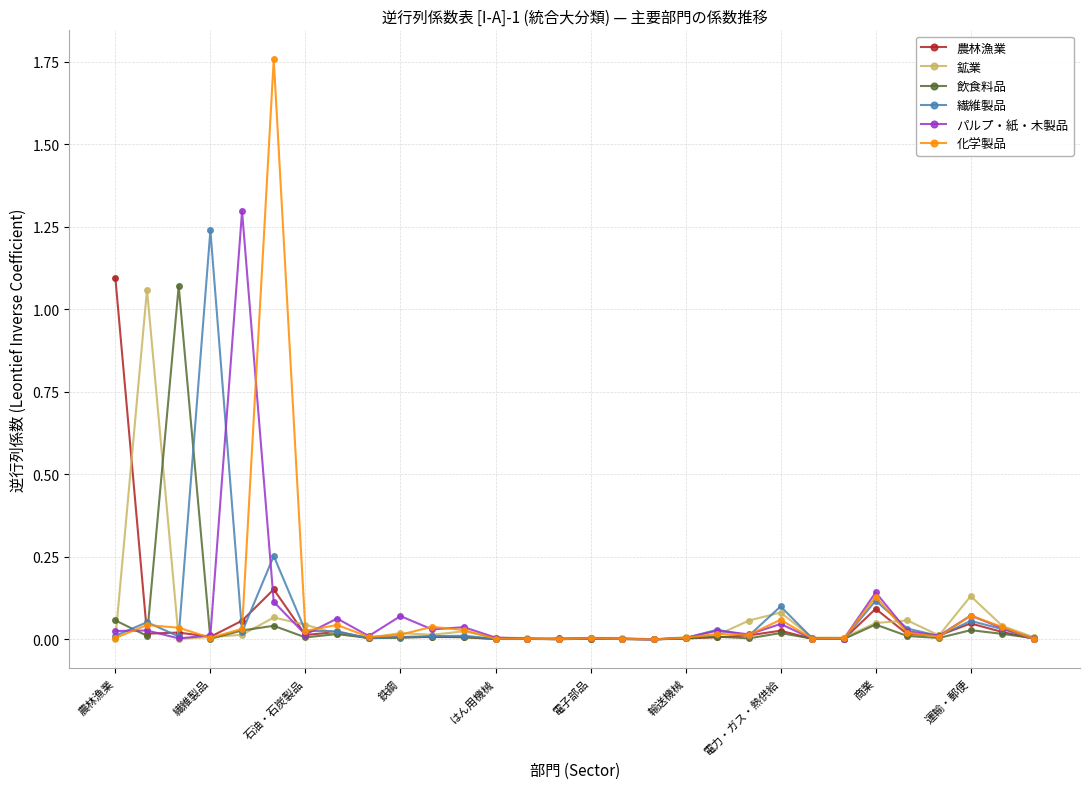

What is the highest value of the パルプ・紙・木製品 series?

1.3